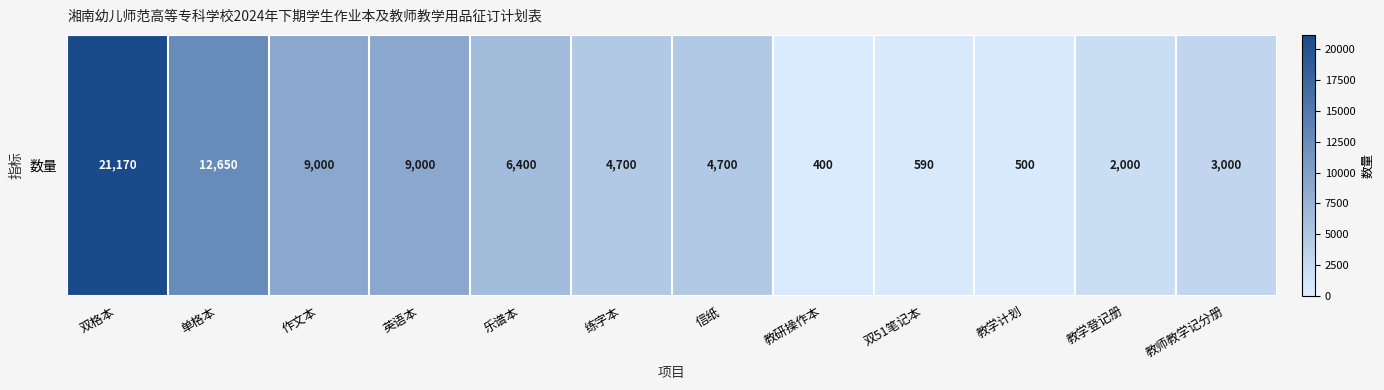

Which category has the lowest value across all series?

教研操作本